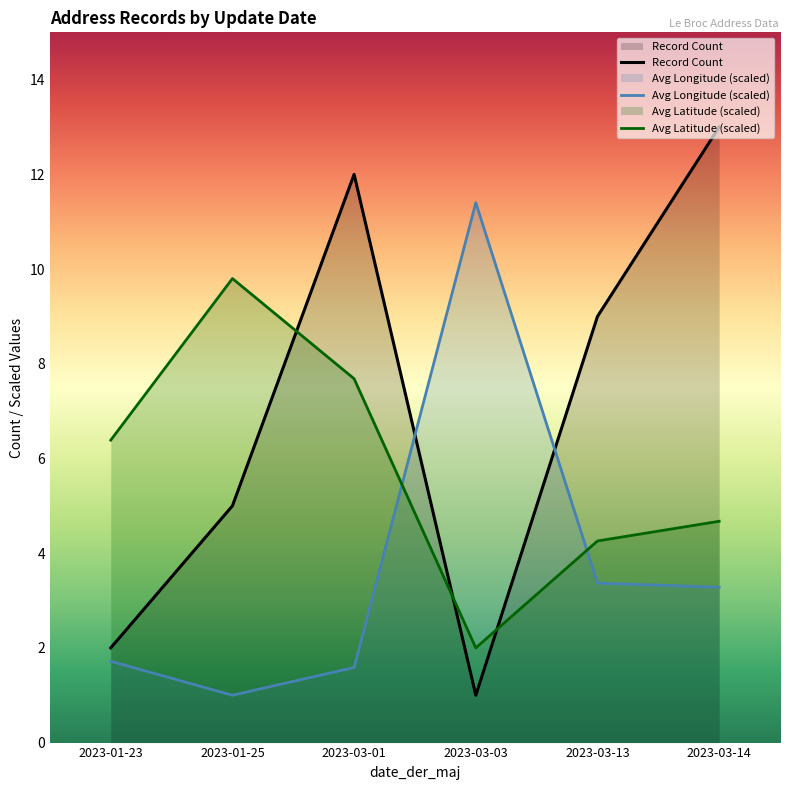

Rank the series by their average value, from lowest to highest.

Avg Longitude (scaled), Avg Latitude (scaled), Record Count